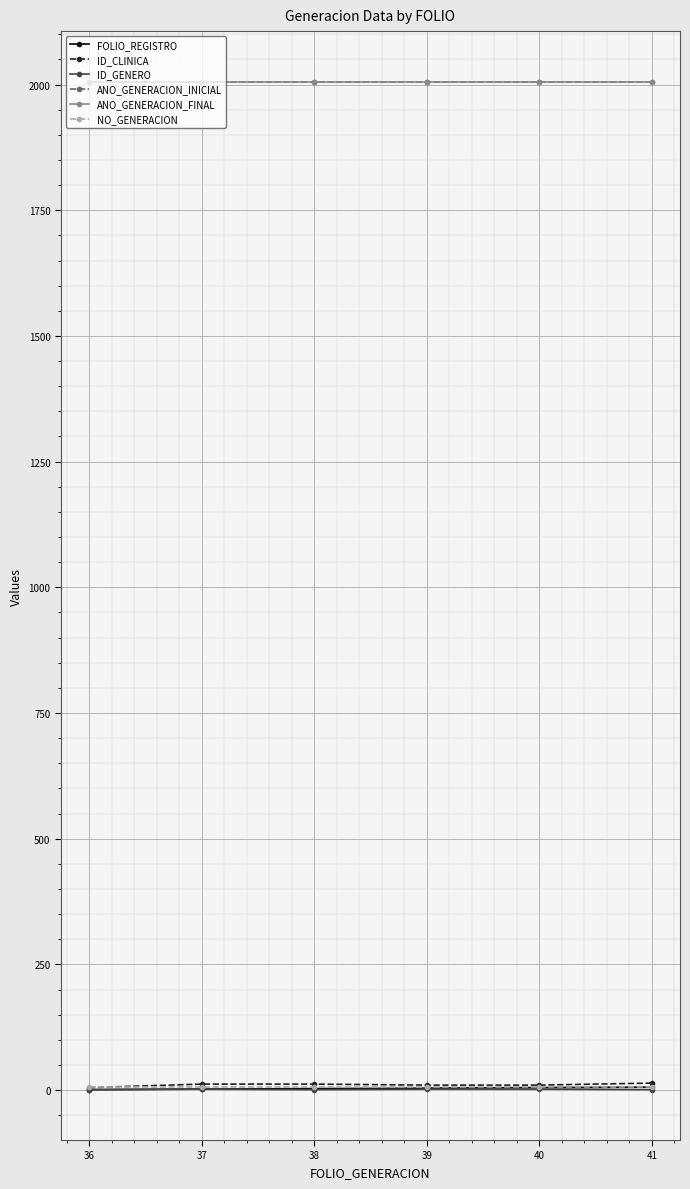

The ID_GENERO series shows 2 at 39. True or false?

True